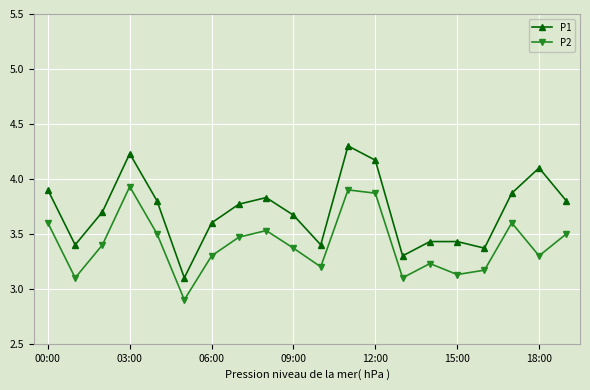

What is the minimum value shown in the chart?

2.9